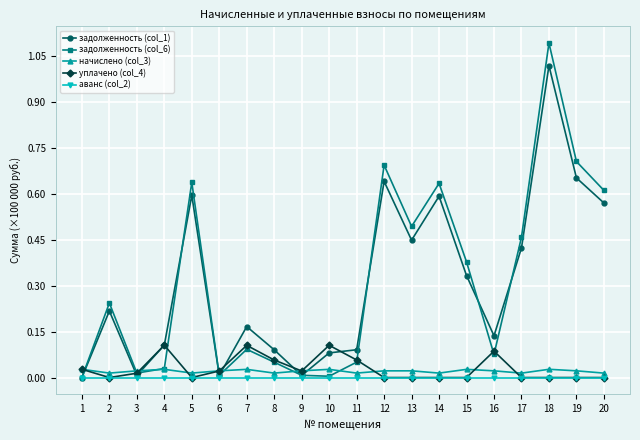

True or false: начислено (col_3) and аванс (col_2) intersect in this chart.

False